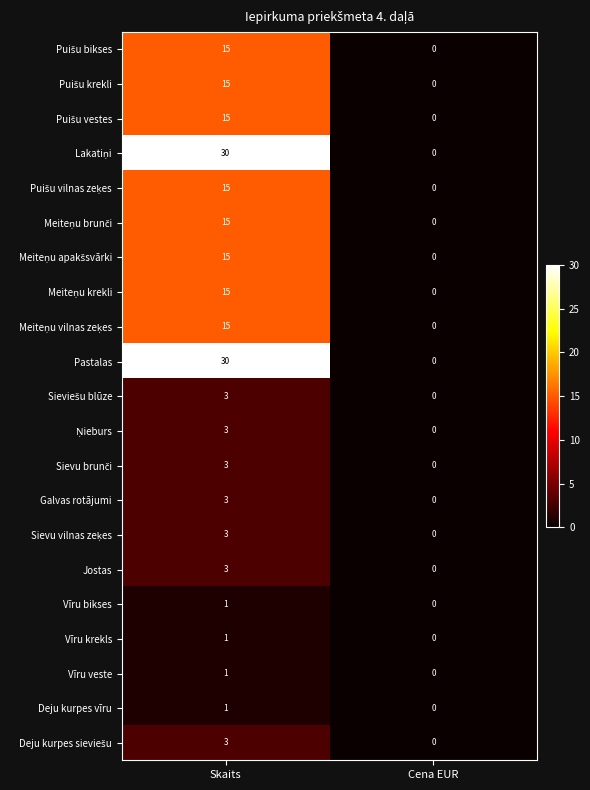

What is the spread (max minus min) of values at Skaits?

29